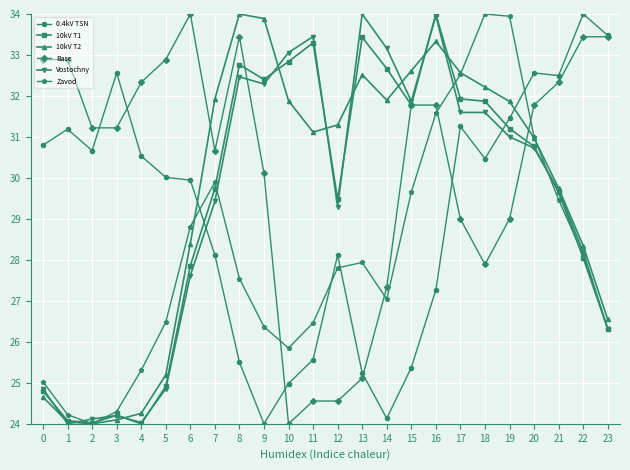

What is the value of the Vostochny point at the 21st from the left?

30.7